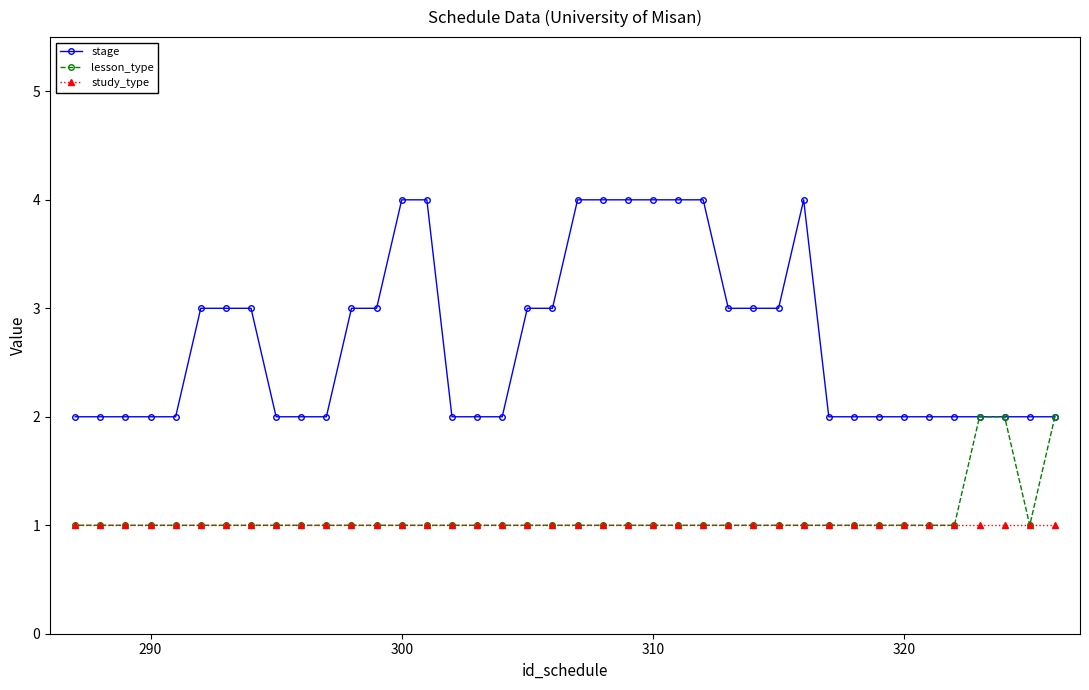

Count the number of categories in the chart.

40